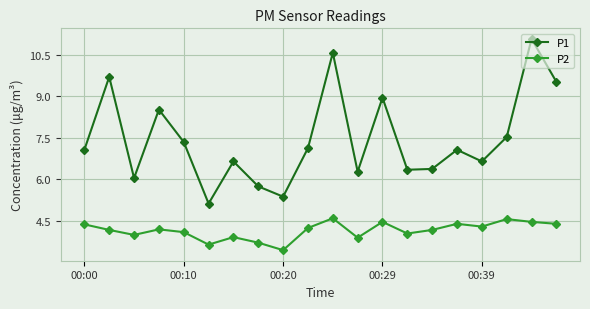

What are all the series names shown in the legend?

P1, P2